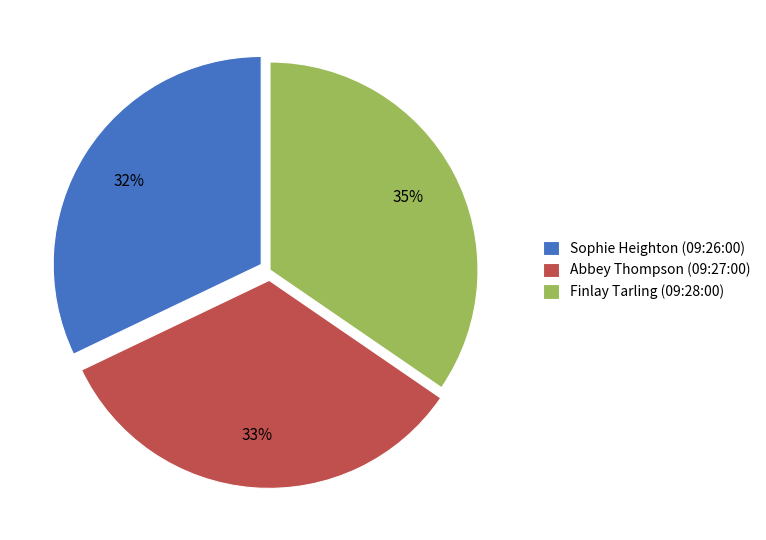

To the nearest percent, what is the combined percentage of Finlay Tarling (09:28:00) and Sophie Heighton (09:26:00)?

67%